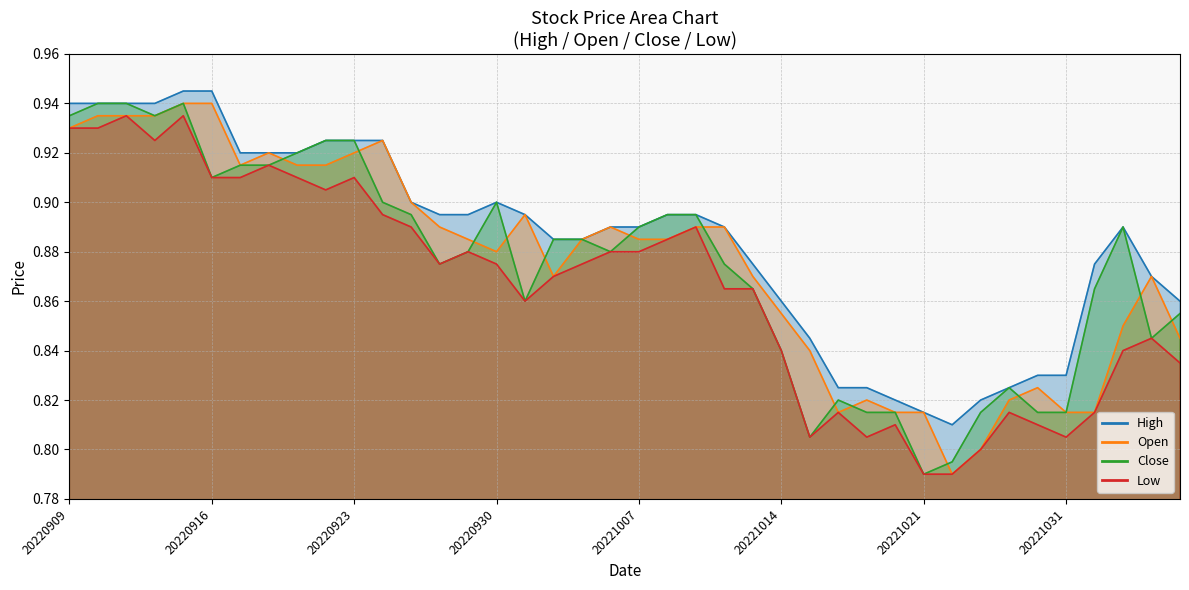

Rank the series at 20221003 from highest to lowest value.

High, Open, Close, Low